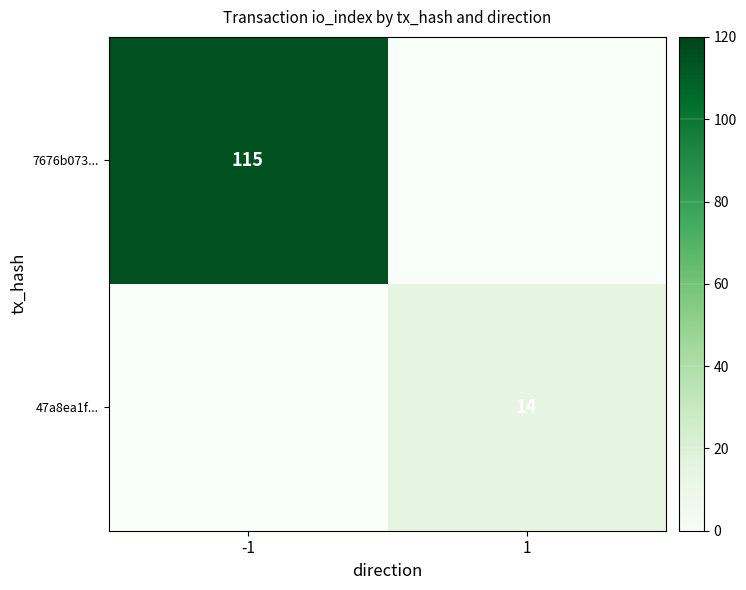

Count the number of categories in the chart.

2